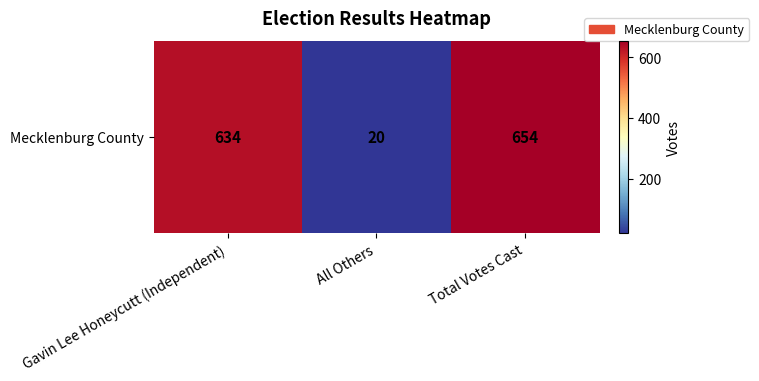

What is the sum of the values at All Others and Total Votes Cast?

674